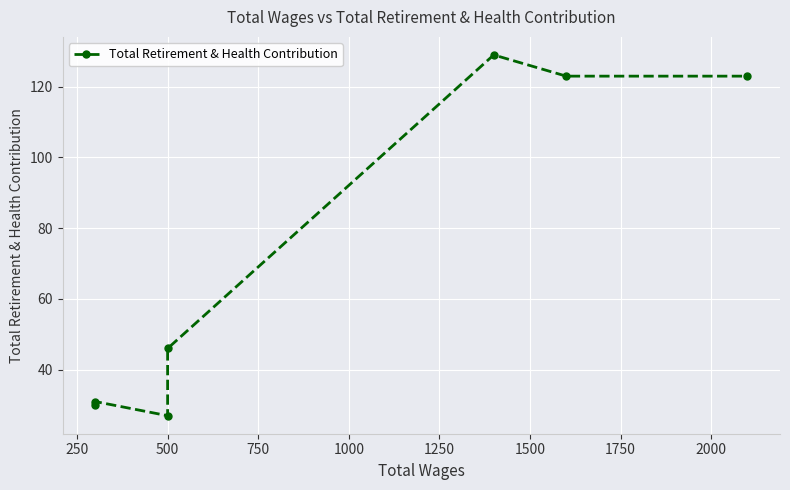

Is it true that the value at 500 is 70?

False